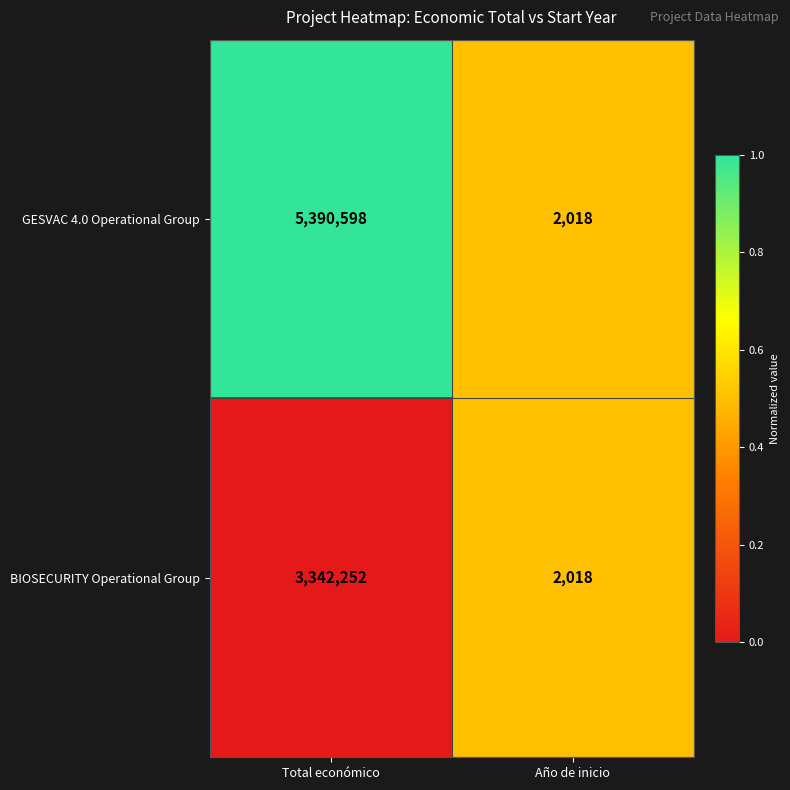

How many data points in BIOSECURITY Operational Group are less than 3342252?

1